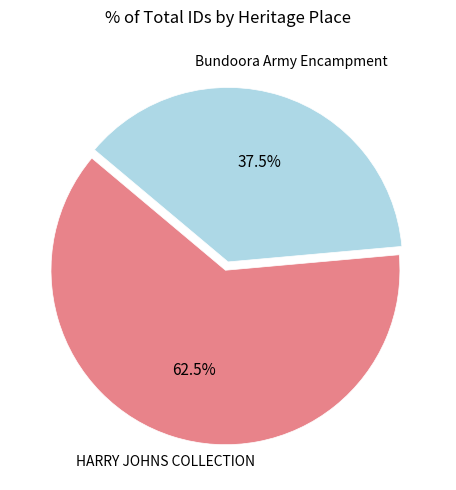

Count the number of slices in the pie.

2